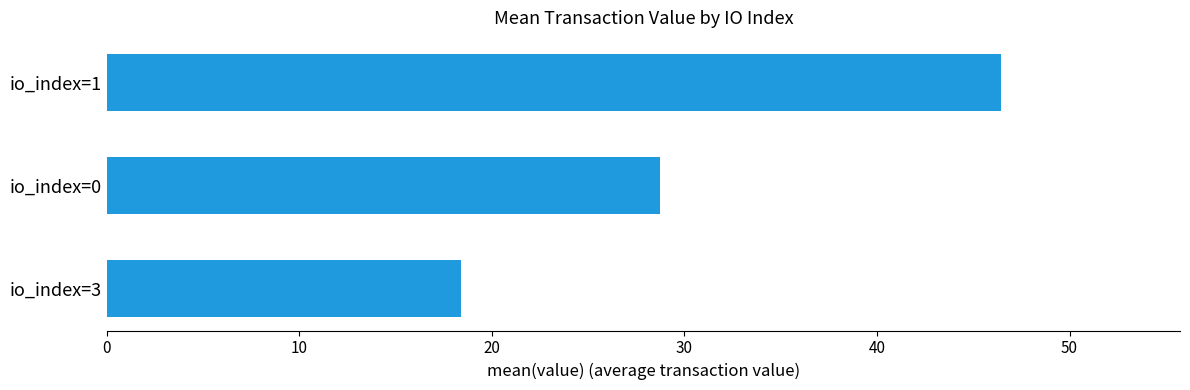

True or false: the data shows 28.7 at io_index=0.

True